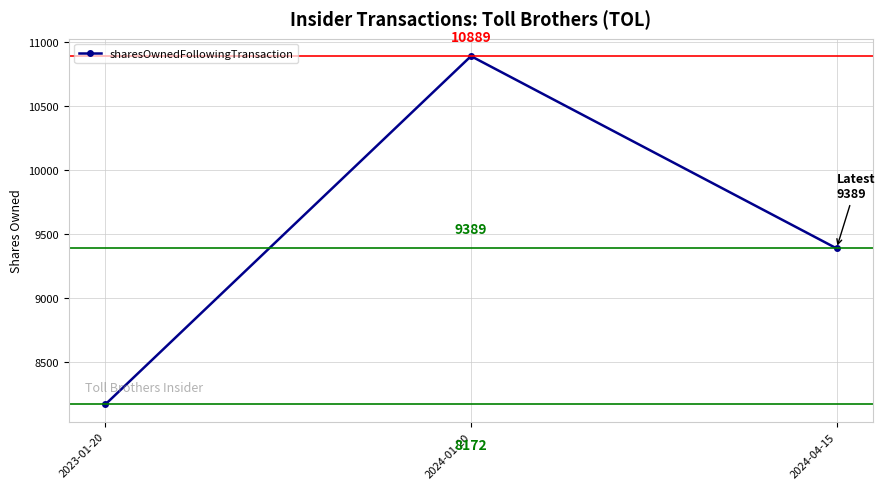

How many lines are shown in the chart?

1